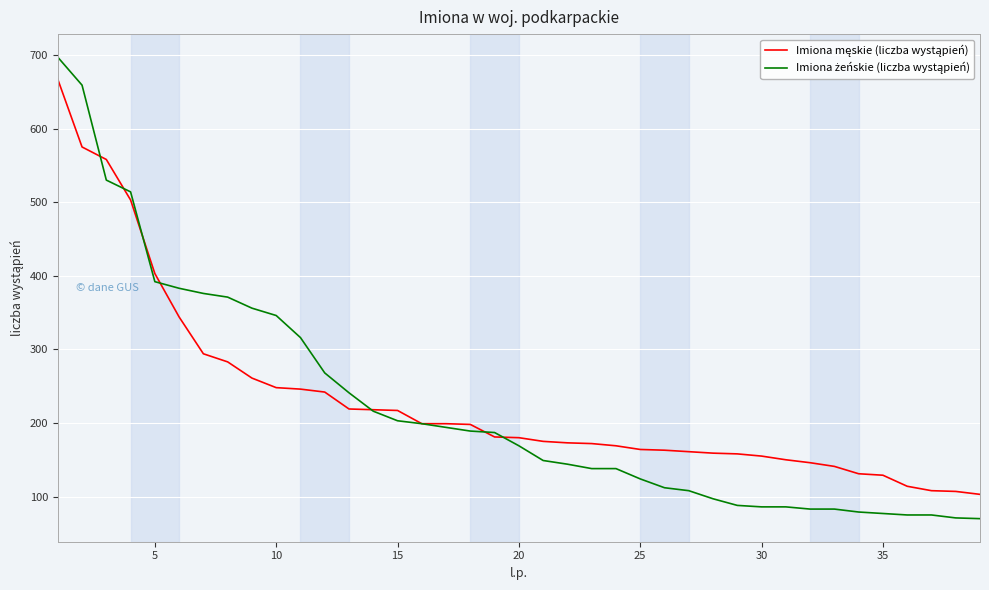

What is the greatest value displayed?

697